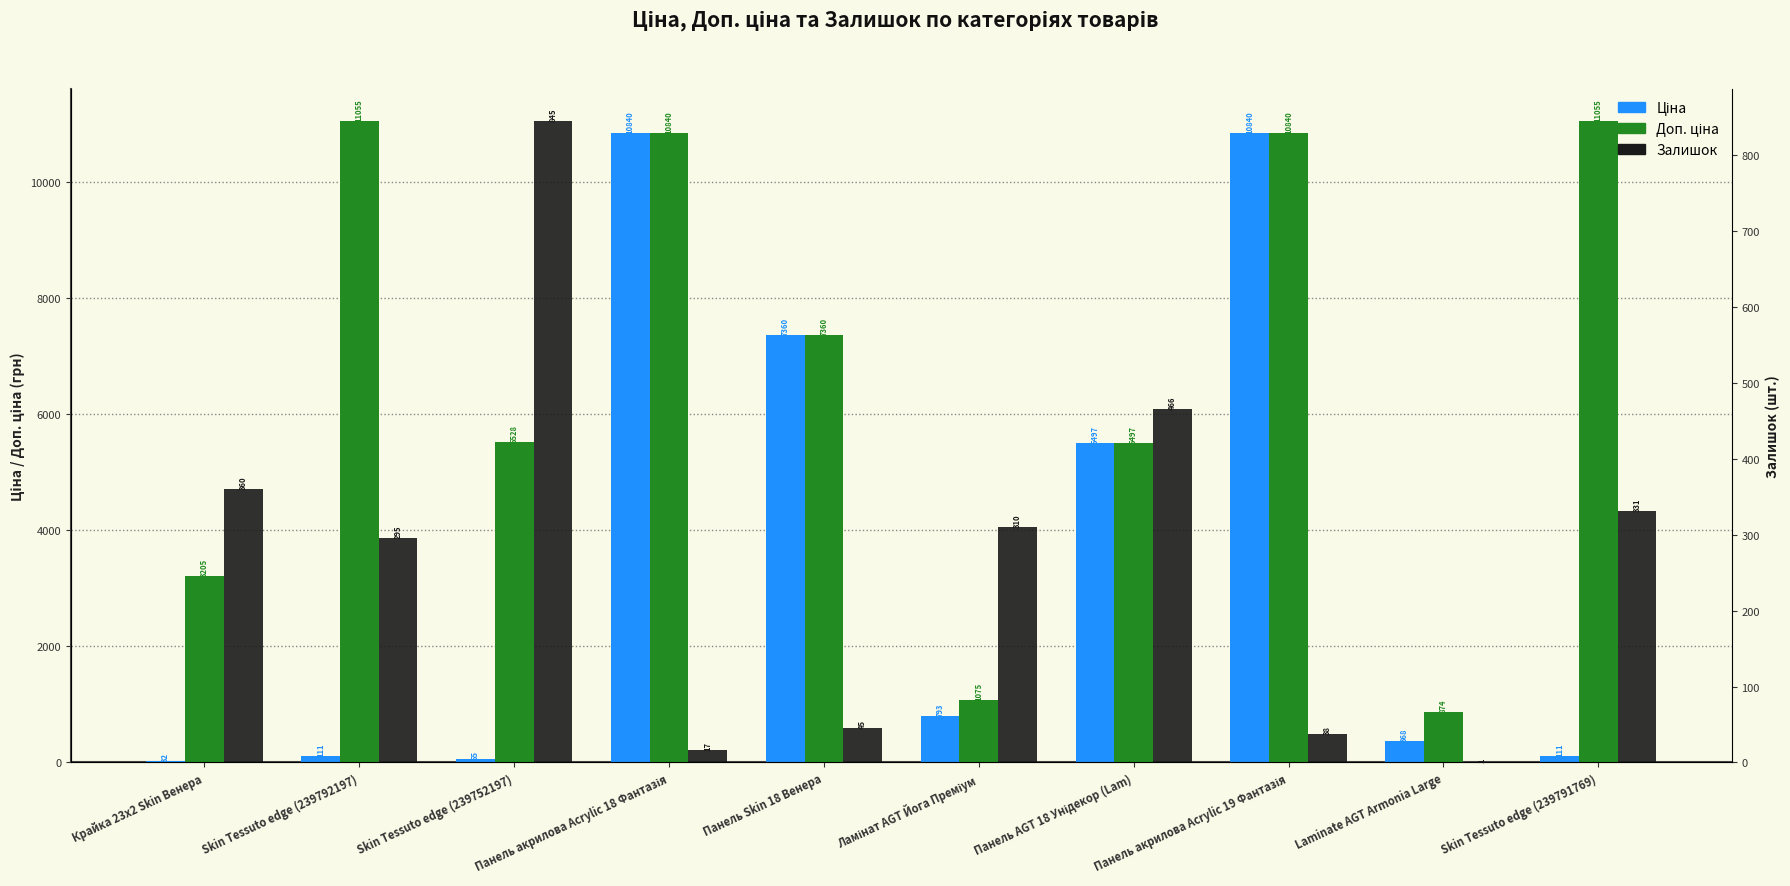

What is the sum of all Доп. ціна values?

67329.3